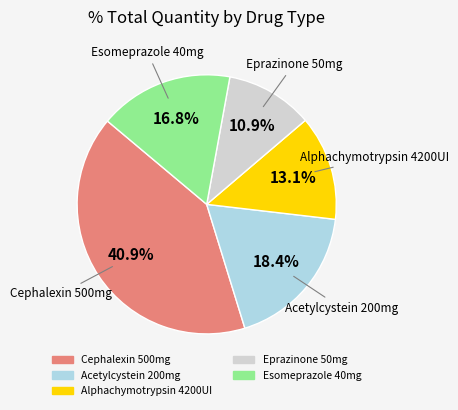

Is there a majority slice in this chart?

No